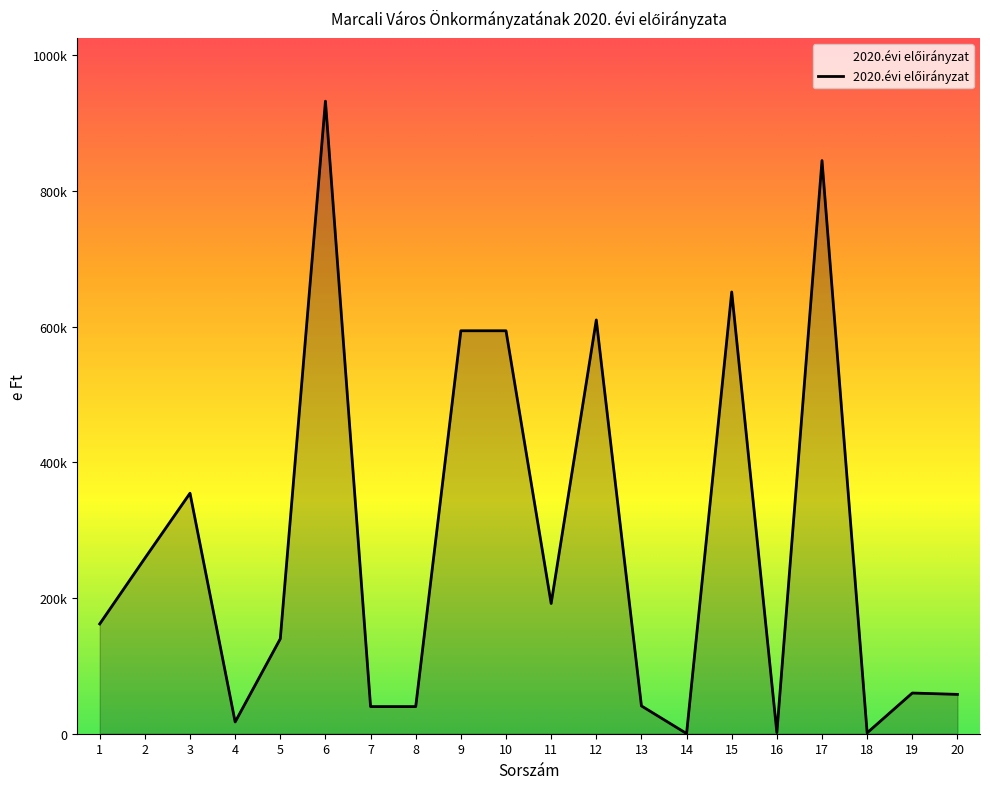

Does the chart have visible grid lines?

No